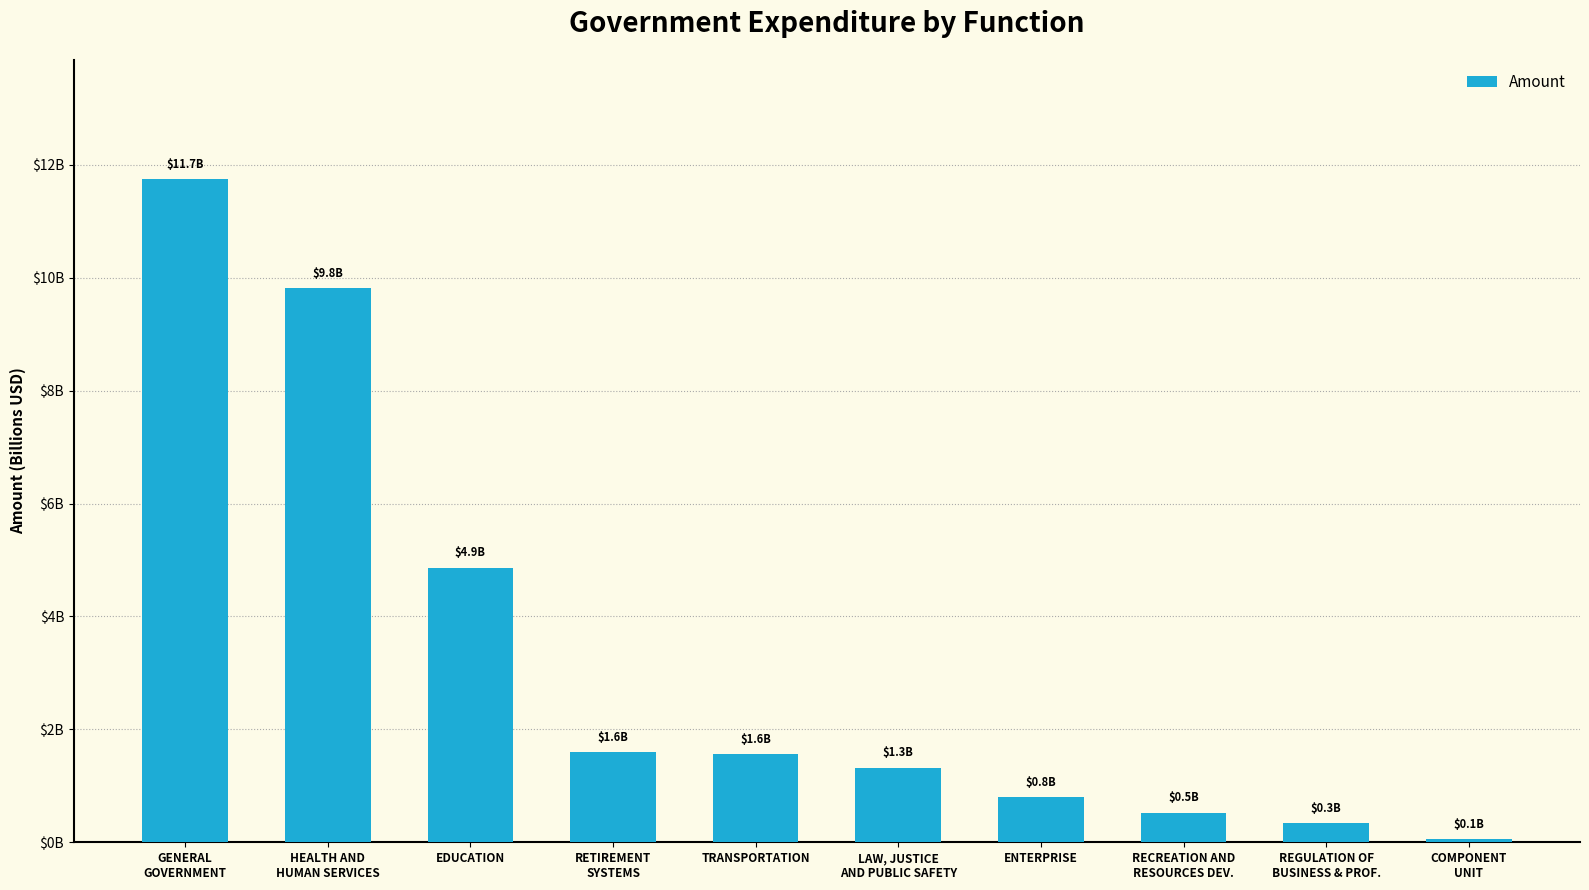

What is the ratio of the value at EDUCATION to the value at REGULATION OF
BUSINESS & PROF.?

14.5